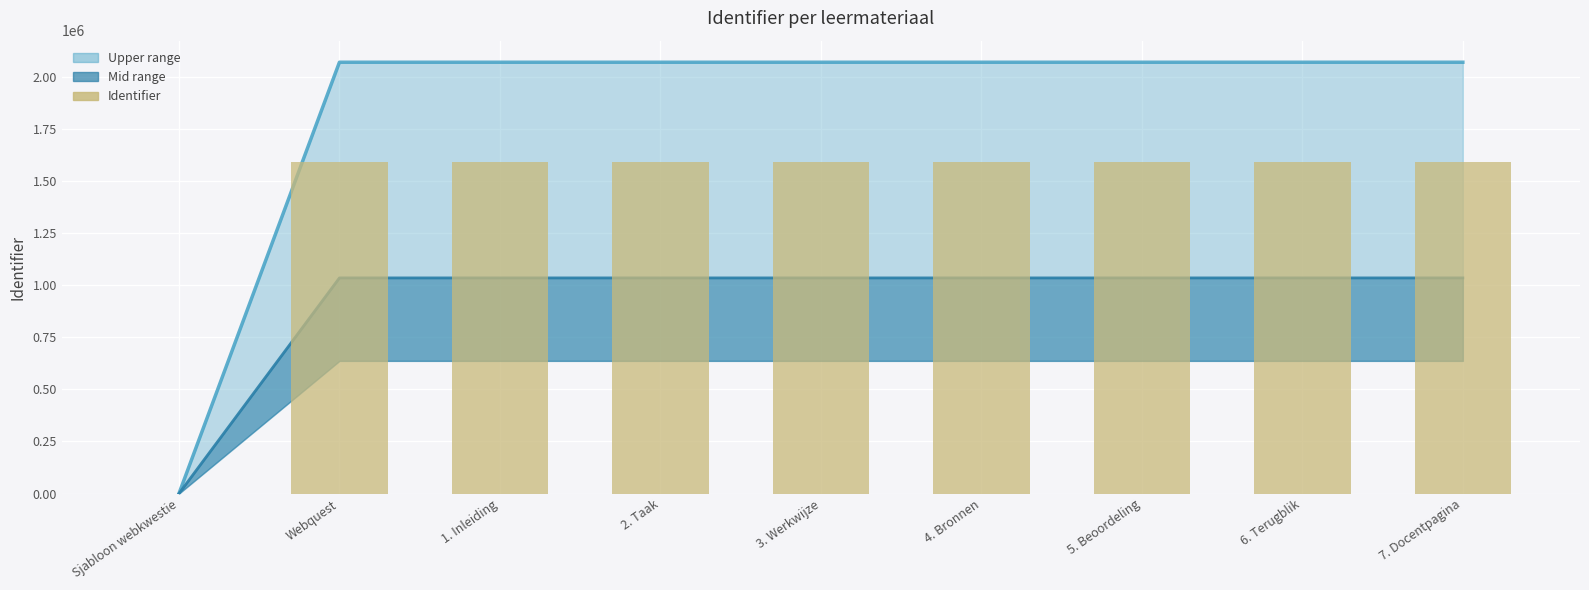

What is the approximate value at 4. Bronnen?

1591925